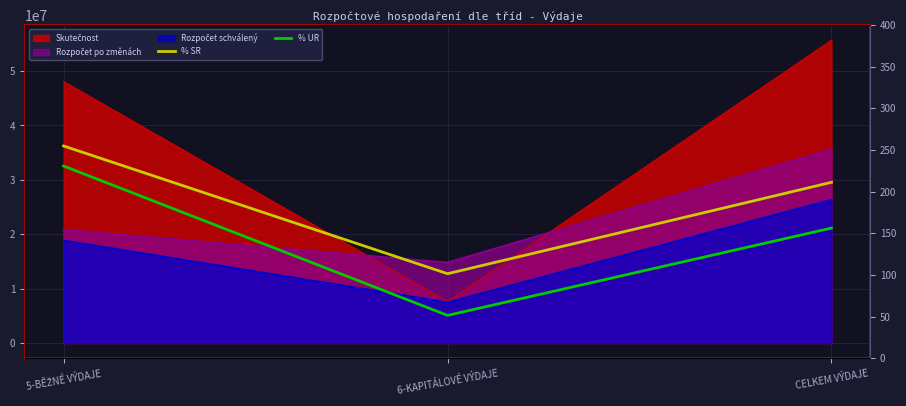

What is the greatest value displayed?

254.8